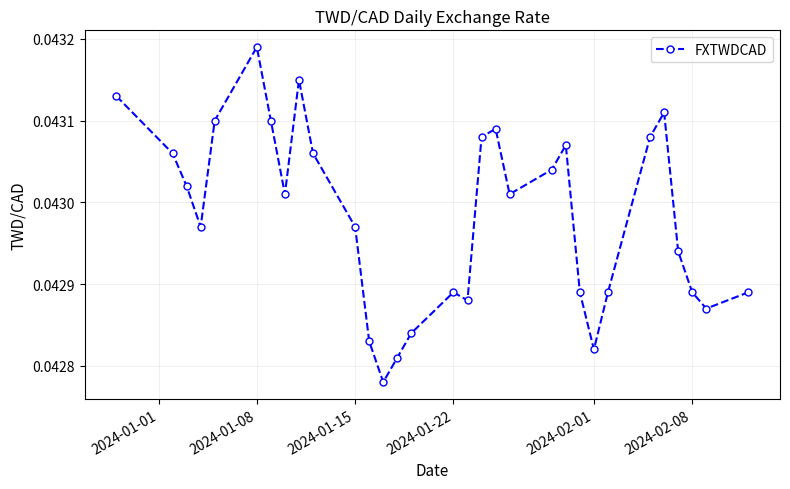

How many interior local peaks (higher than both neighbors) does the data have?

6